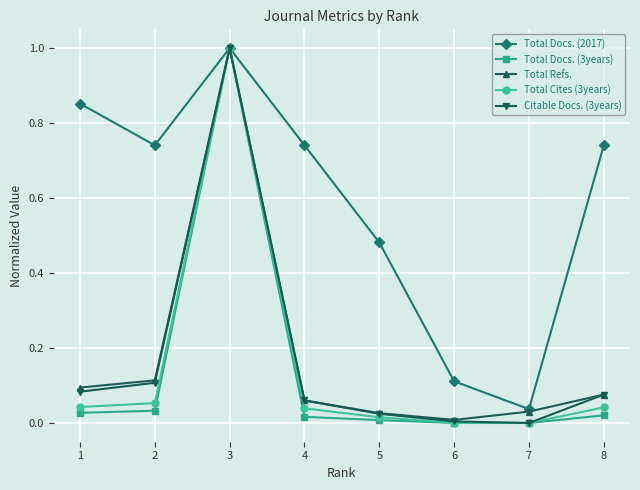

What are all the series names shown in the legend?

Total Docs. (2017), Total Docs. (3years), Total Refs., Total Cites (3years), Citable Docs. (3years)